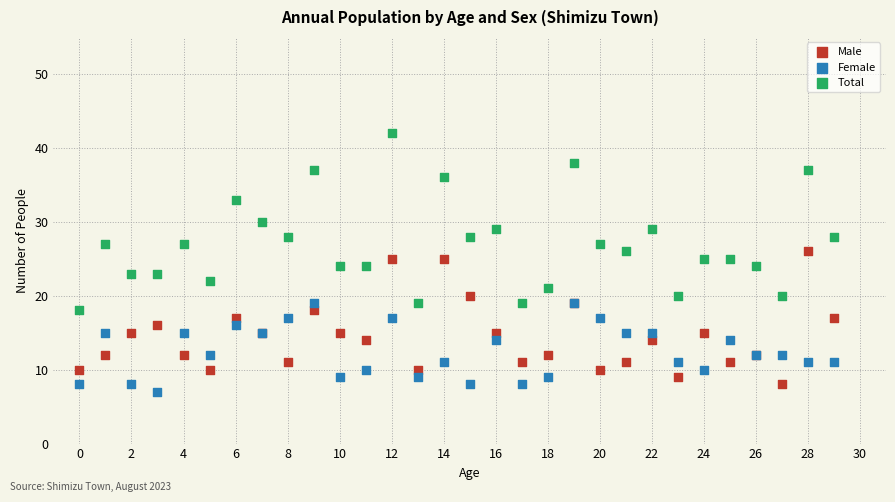

What are all the series names shown in the legend?

Male, Female, Total